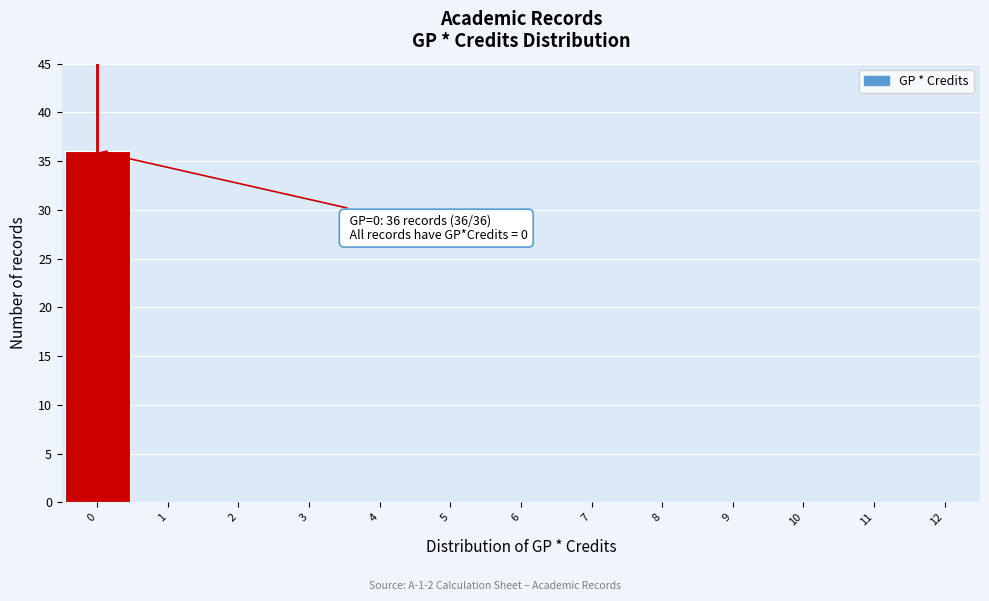

Which range on the x-axis has the tallest bar?

-0.5 to 0.5